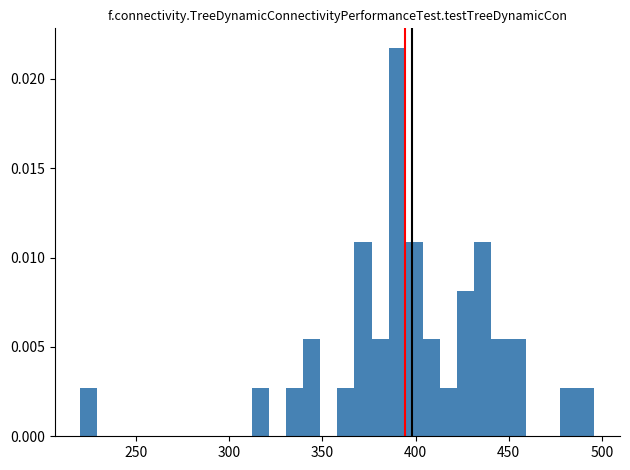

Read against the x-axis, roughly where is the centre of the tallest bar?

390